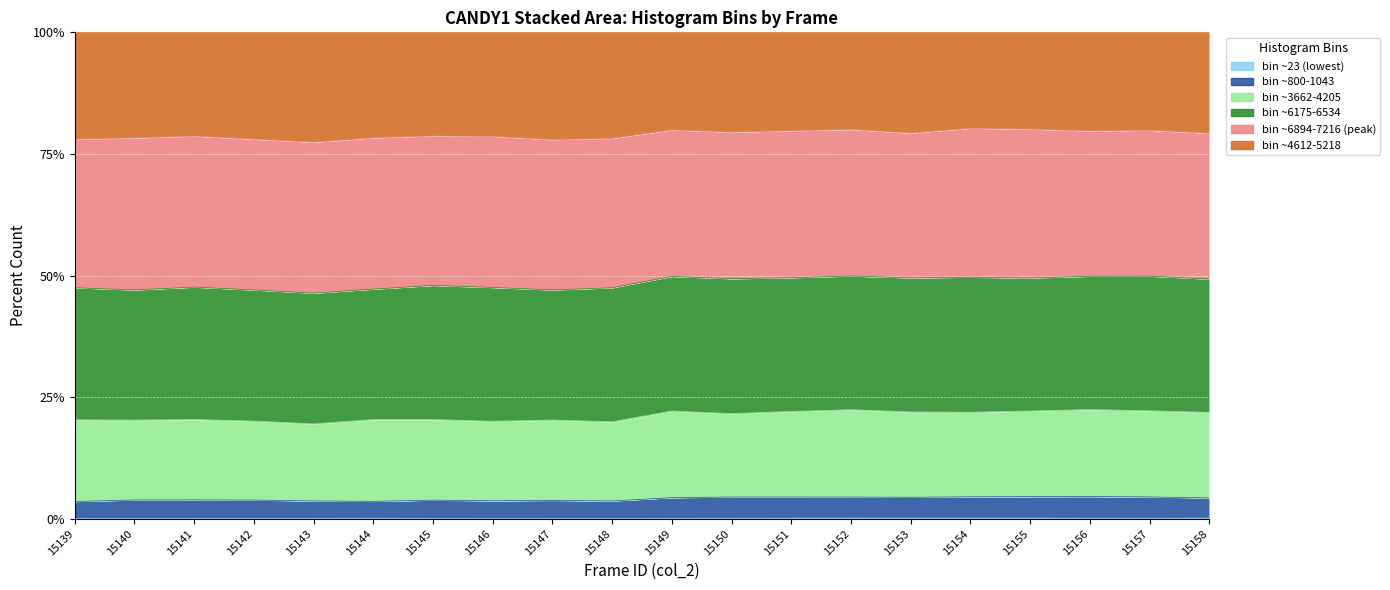

How many interior local valleys does the bin_3662-4205 series have?

6